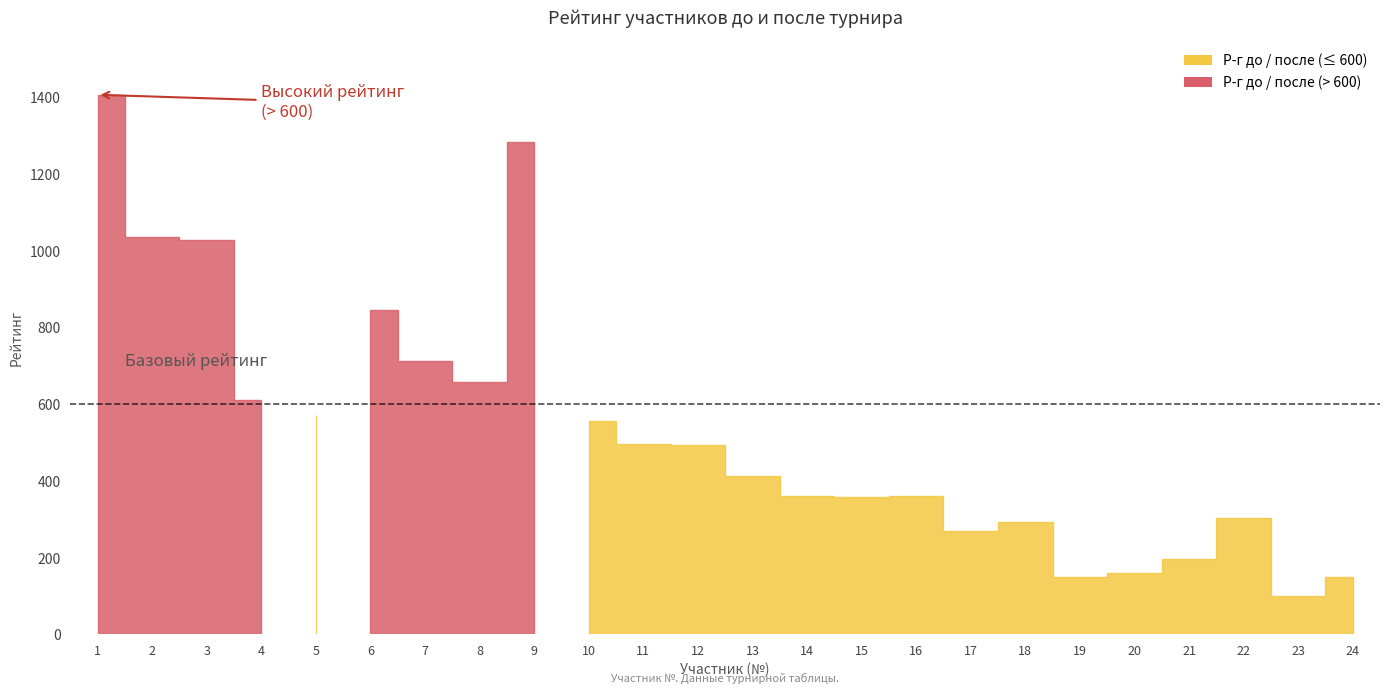

True or false: Р-г до has a value of 573 at 5.

True